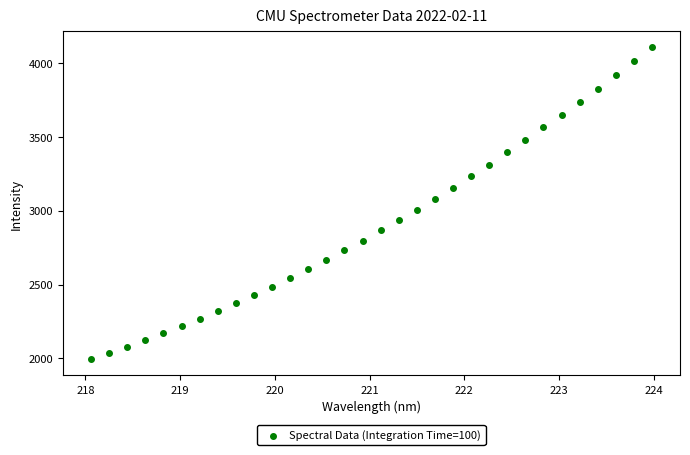

What is the range of Y values (max minus min)?

2112.9